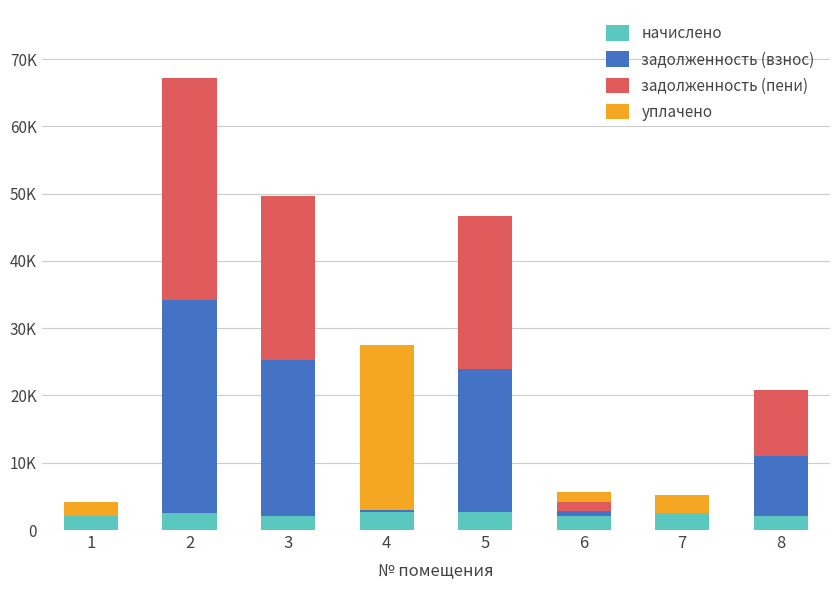

Between 4 and 3, which is larger?

4